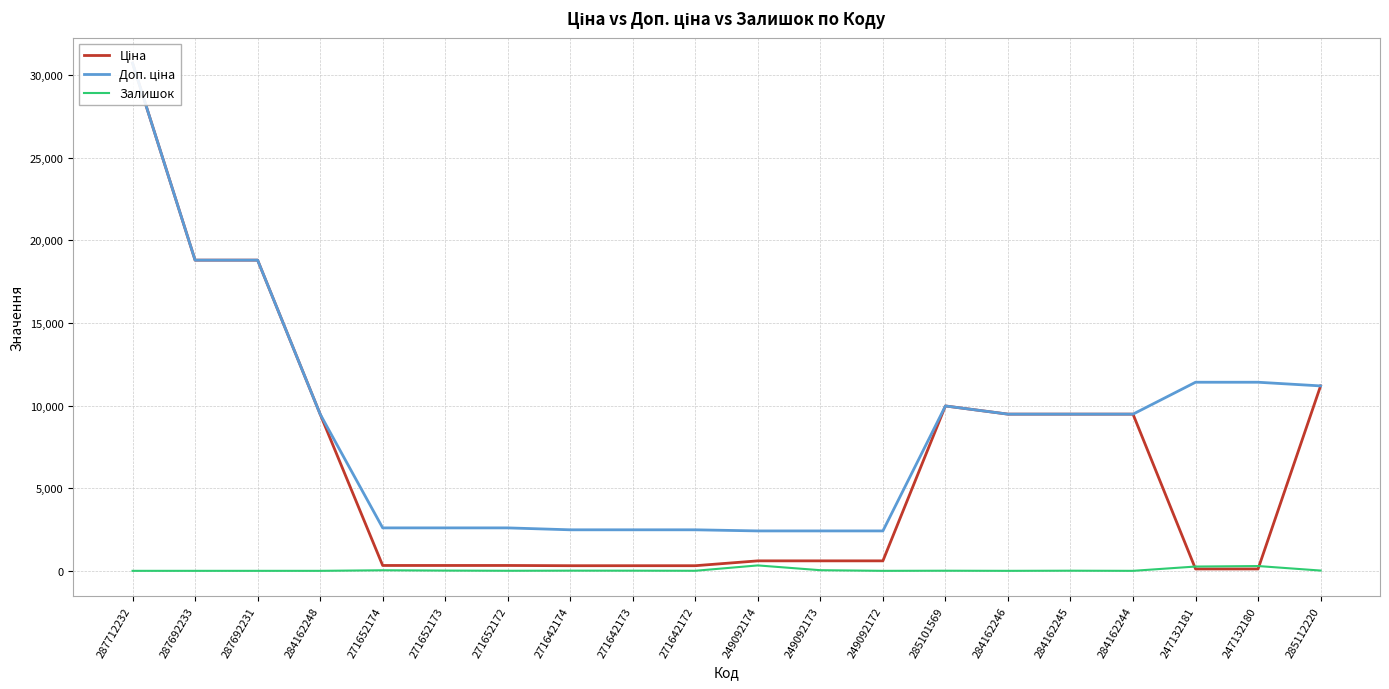

What is the value of the Залишок point at the 16th from the left?

8.0